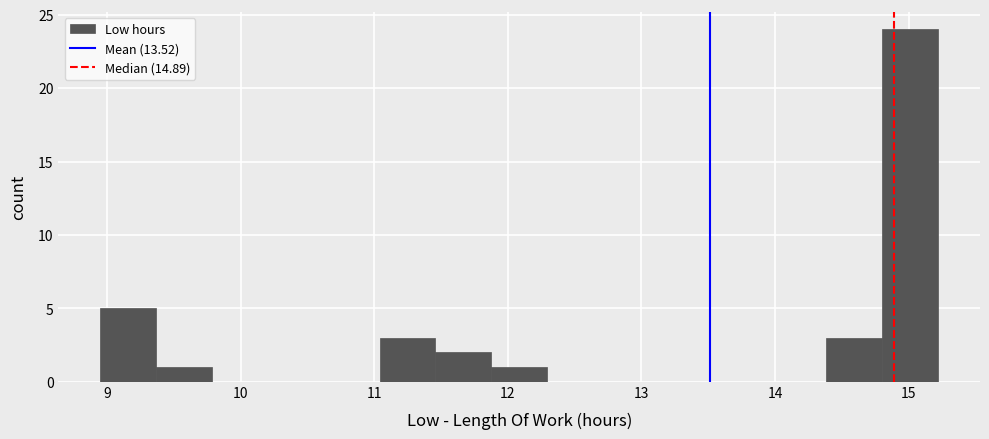

Over which range of the x-axis is the bar tallest?

14.8 to 15.2